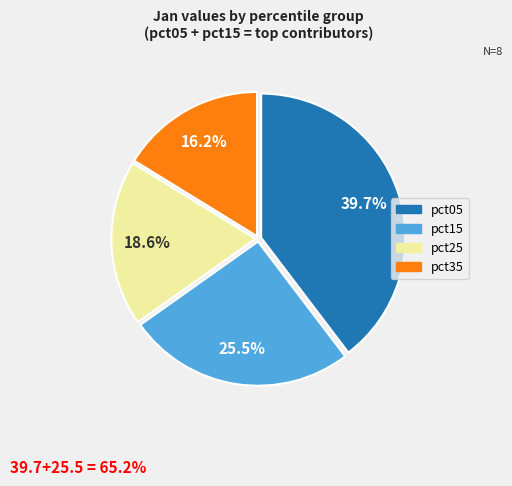

Is there any slice that represents more than half of the pie?

No